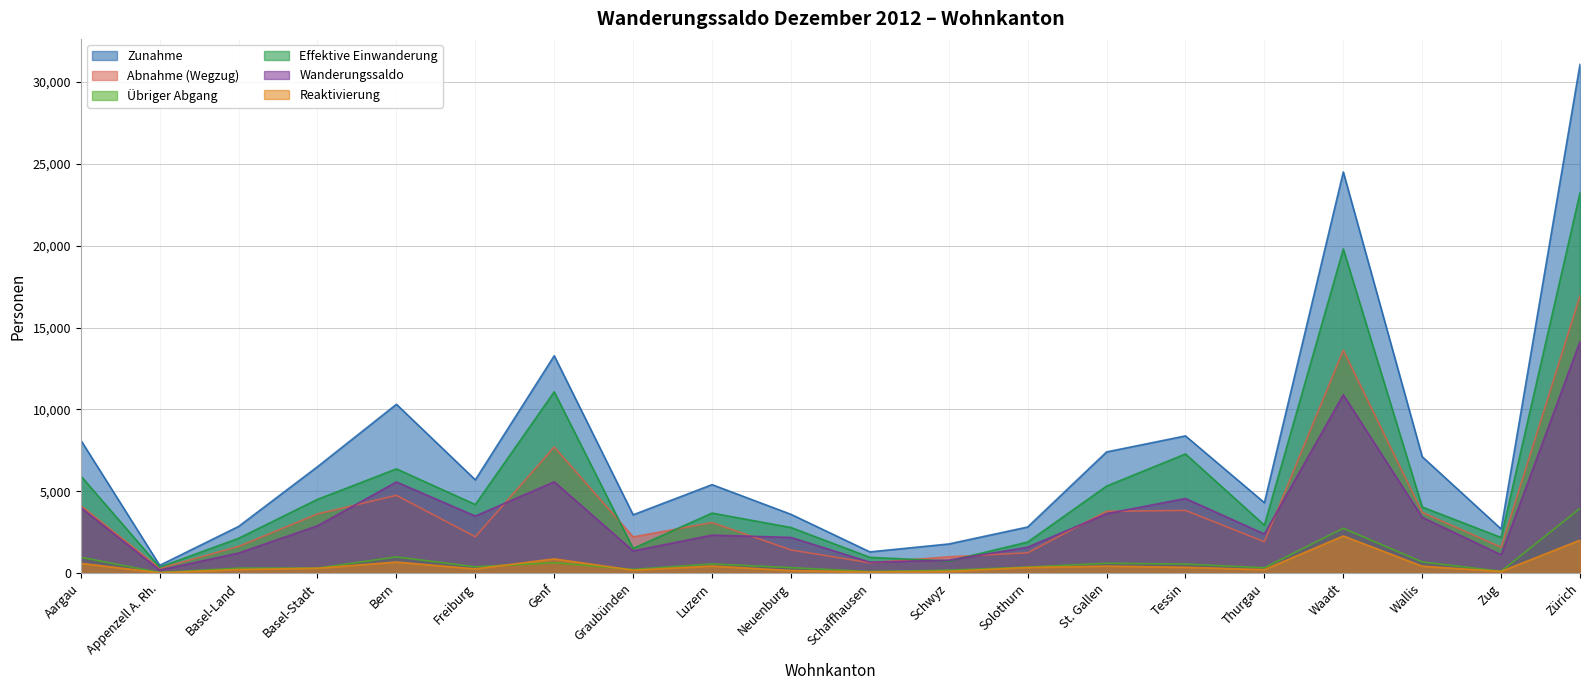

True or false: Reaktivierung and Wanderungssaldo cross at least once.

False